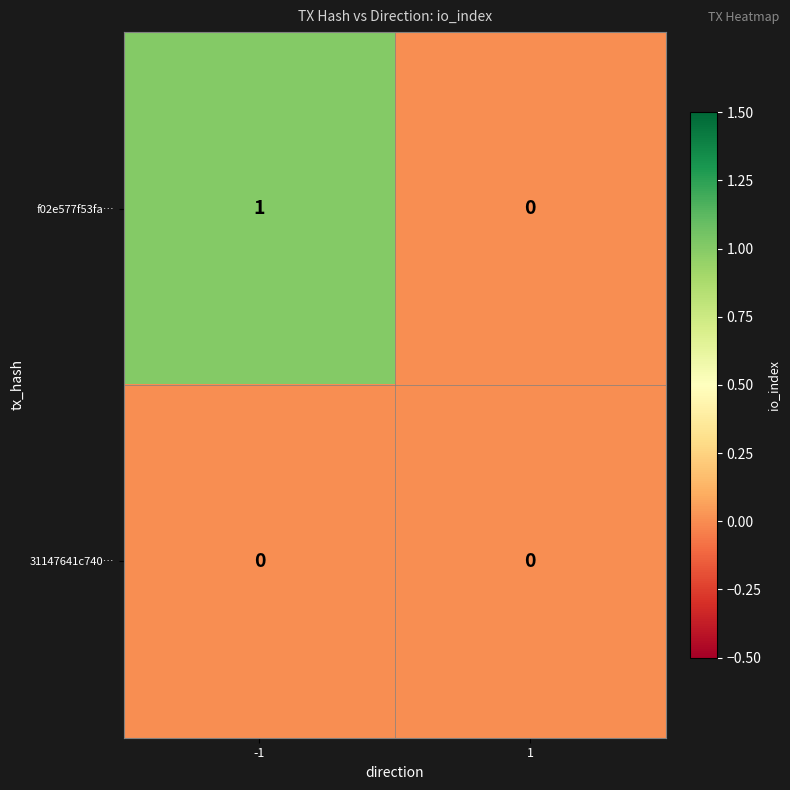

Which series changed the most between -1 and 1?

f02e577f53fa…